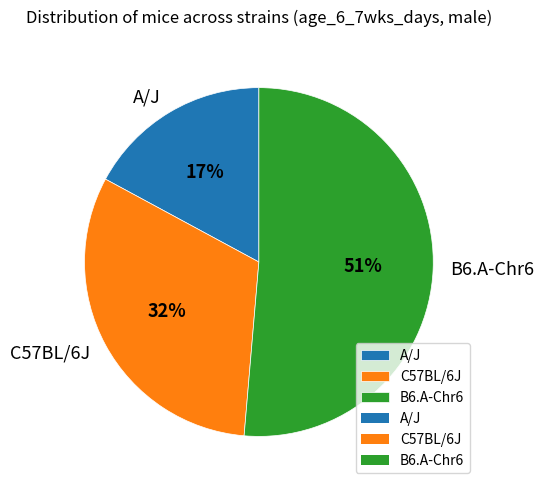

What is the largest slice in the pie chart?

B6.A-Chr6